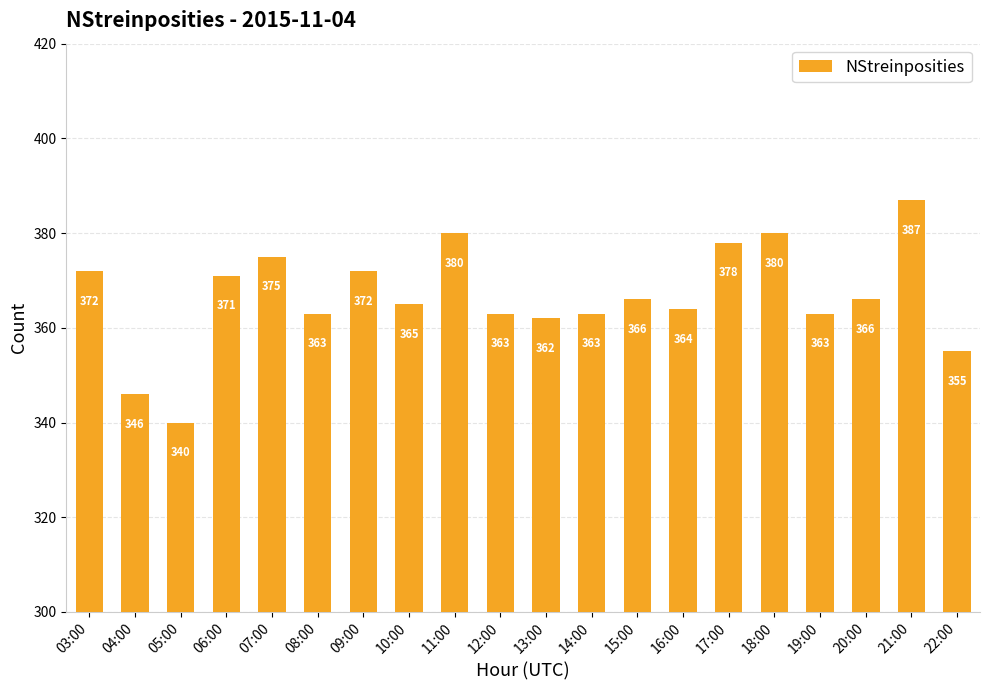

How many bars are there in total?

20